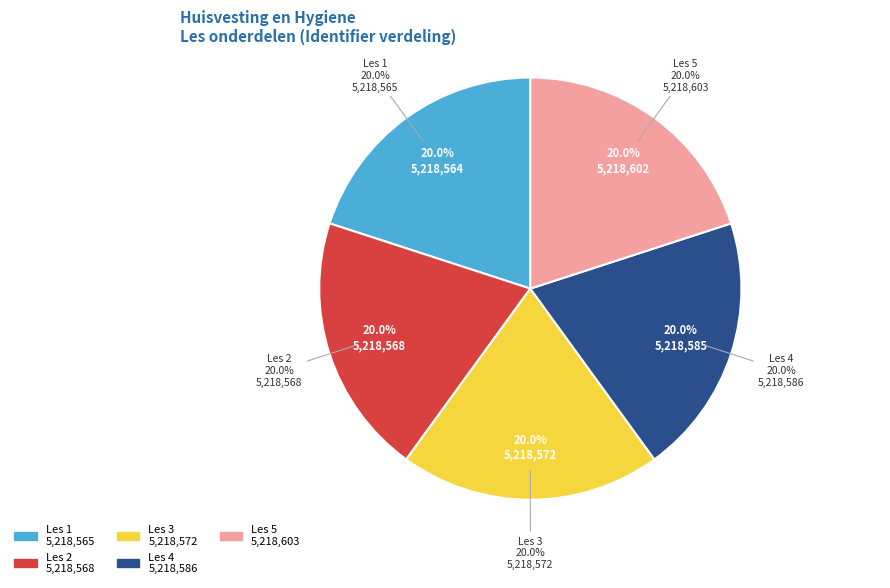

Is there a majority slice in this chart?

No